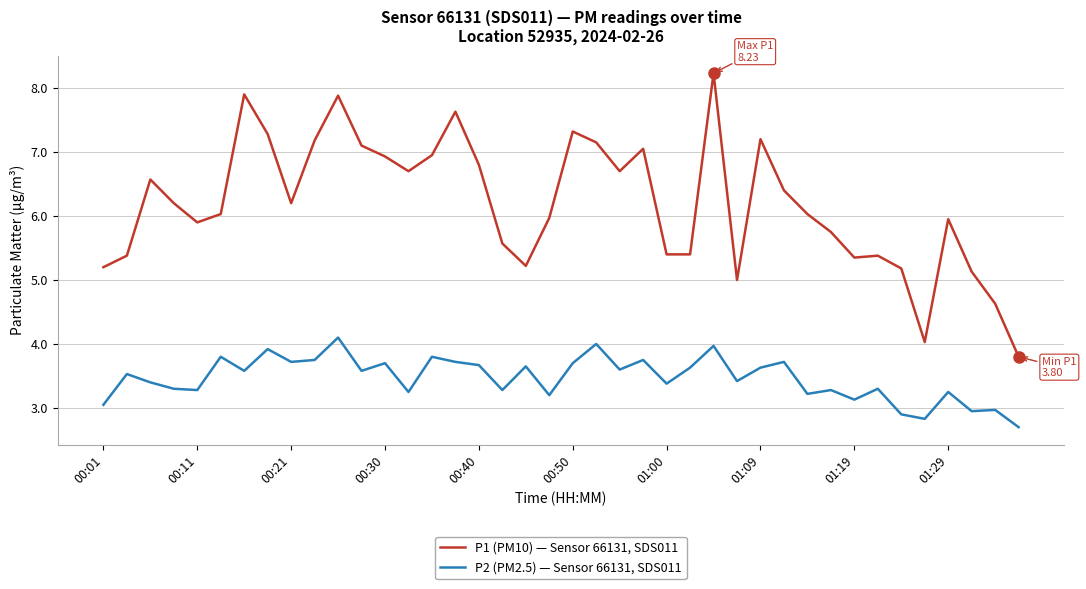

Which series has the largest total across all categories?

P1 (PM10) — Sensor 66131, SDS011